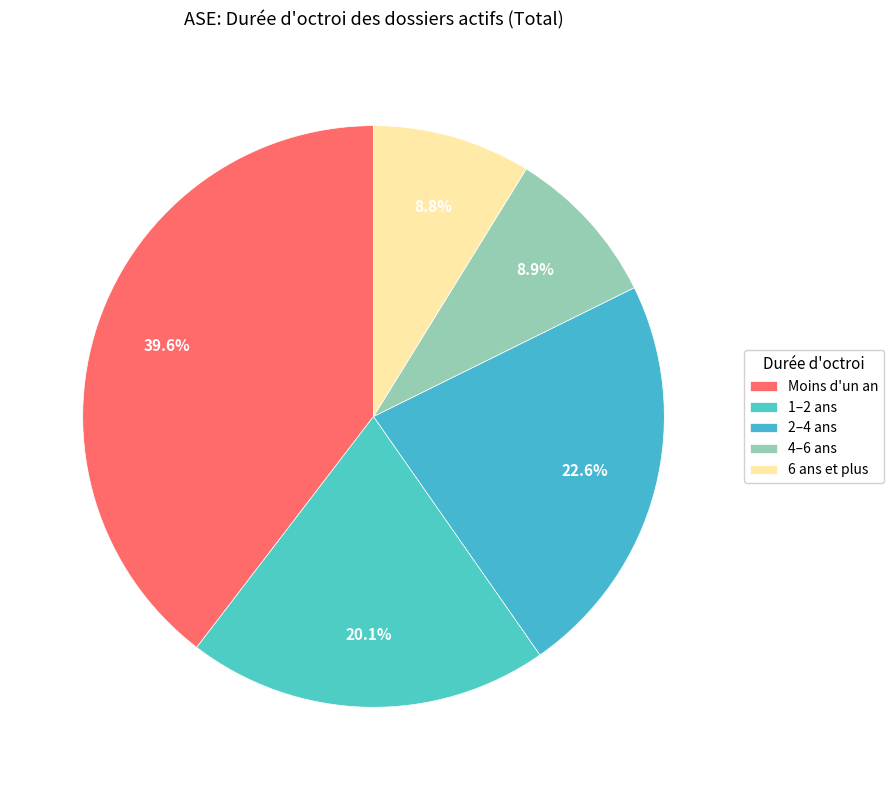

Which category has the smallest portion of the pie?

6 ans et plus